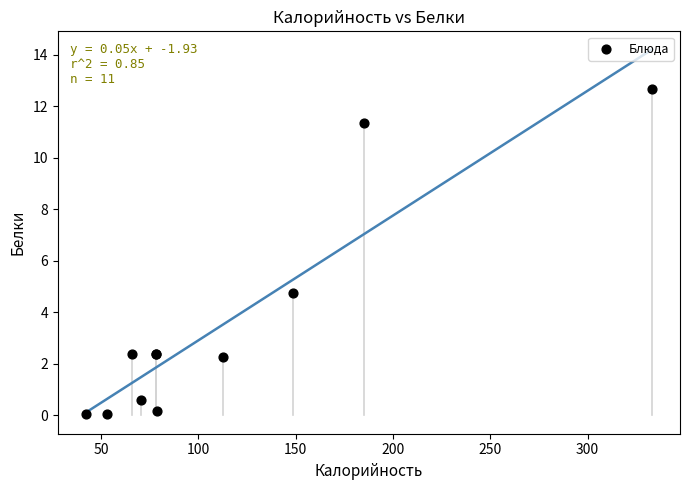

What Y value in the scatter plot is closest to 6?

4.8